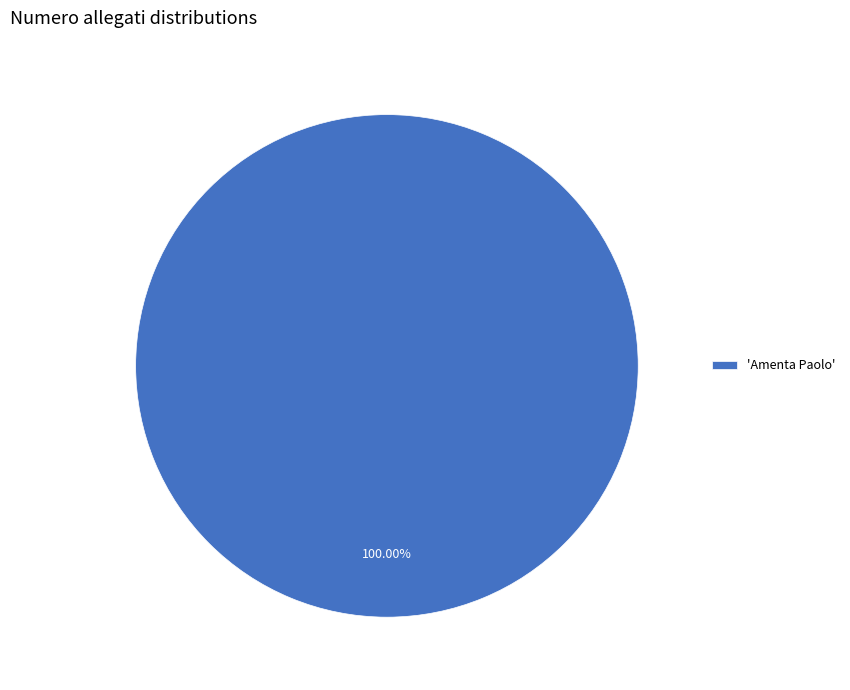

Which category accounts for the majority?

'Amenta Paolo'